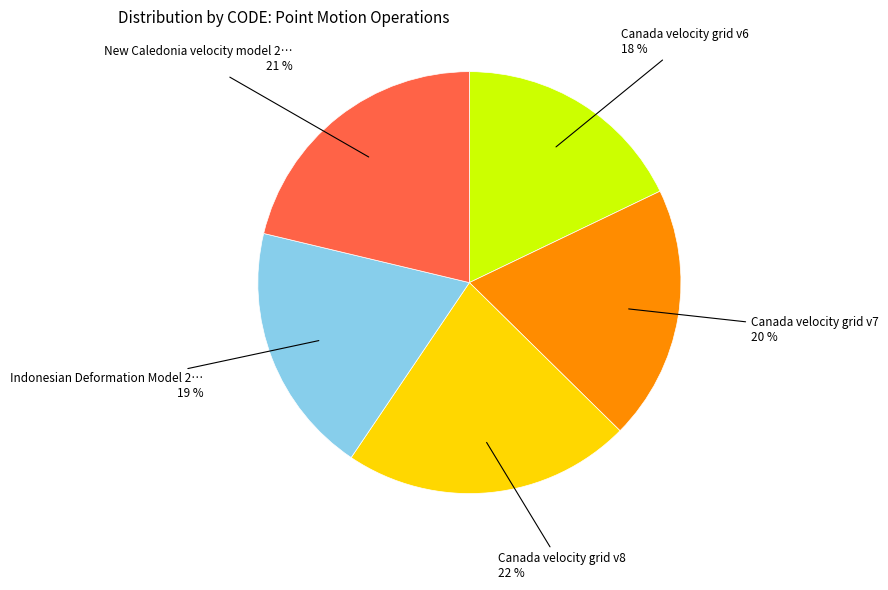

How many slices are in this pie chart?

5